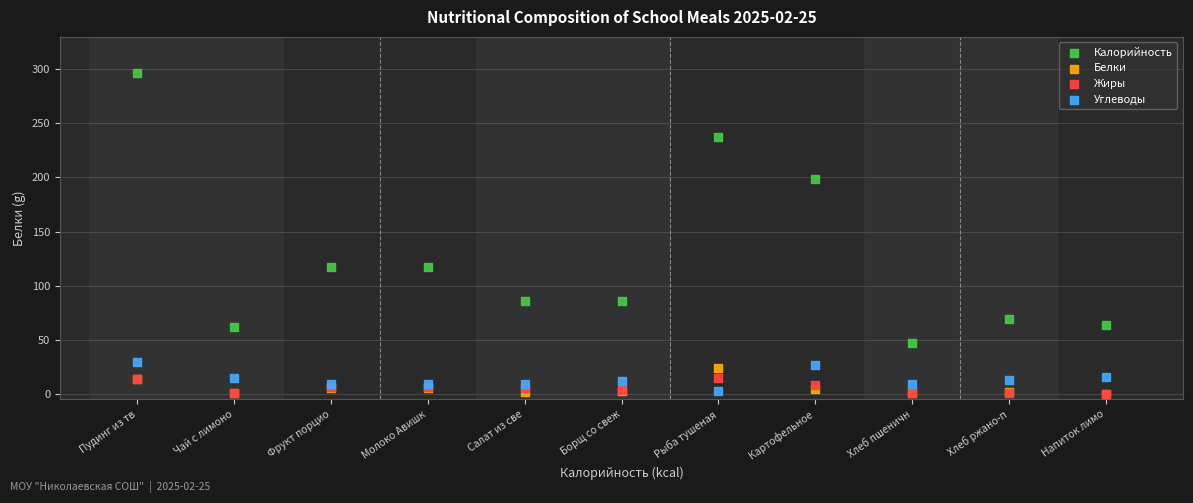

In the Калорийность series, what Y value is closest to 171?

198.7